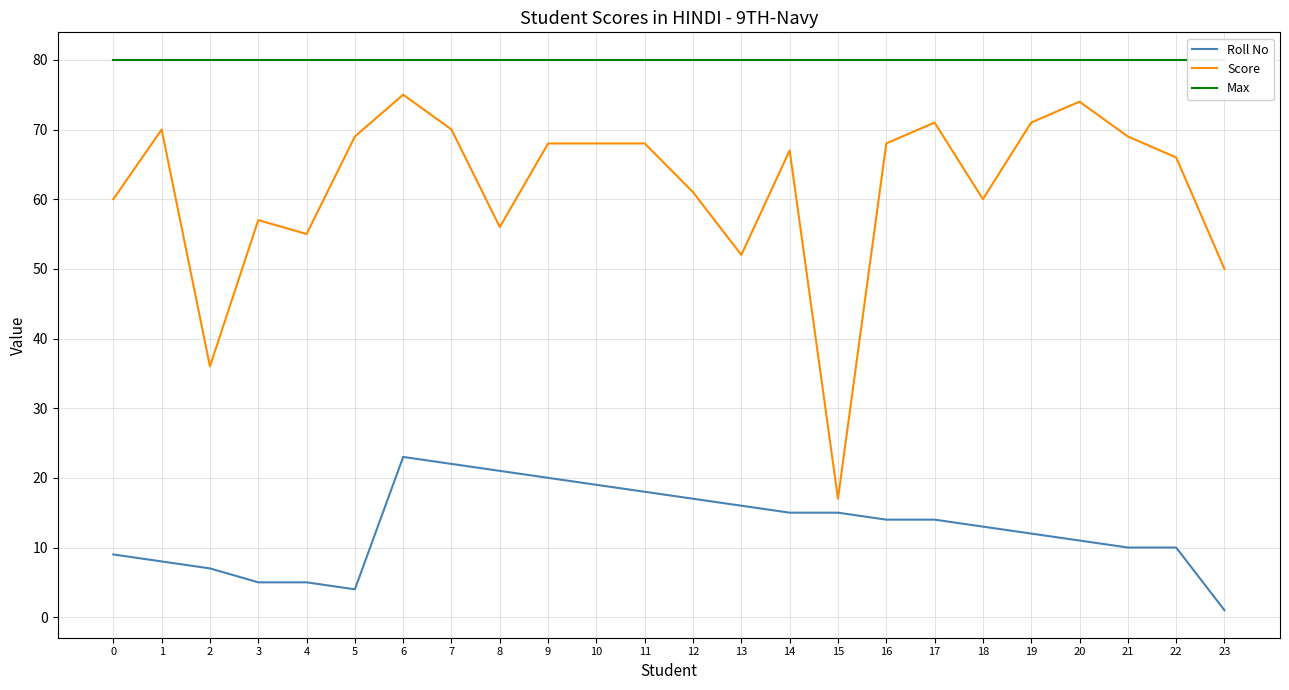

What is the average value of the Score series?

62